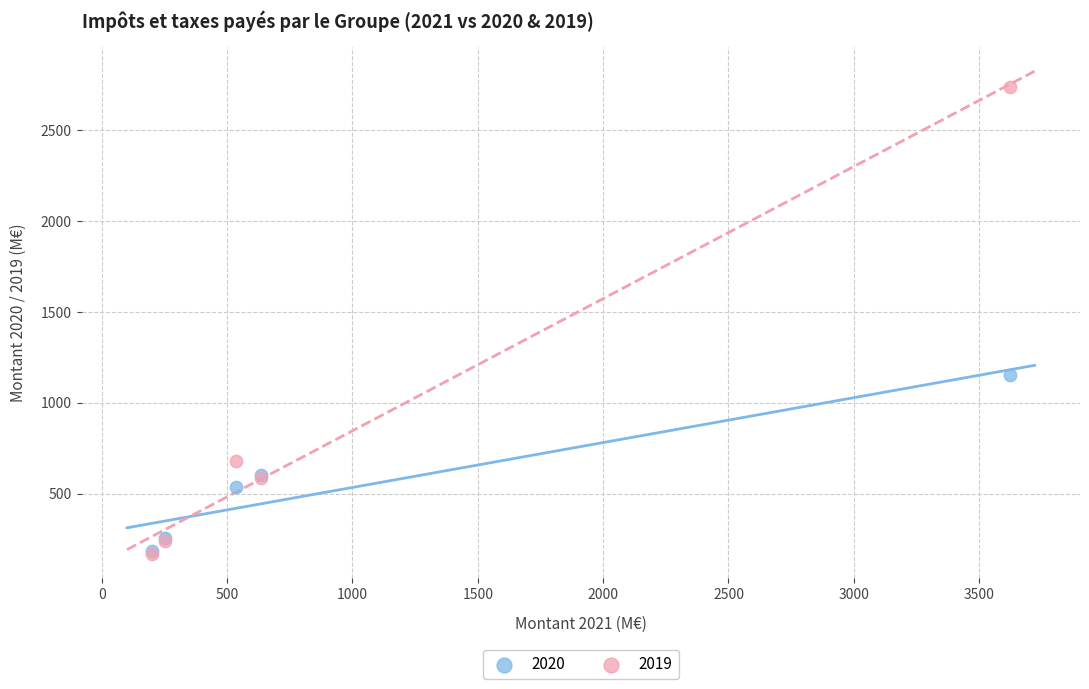

Which series has the widest spread of Y values?

2019